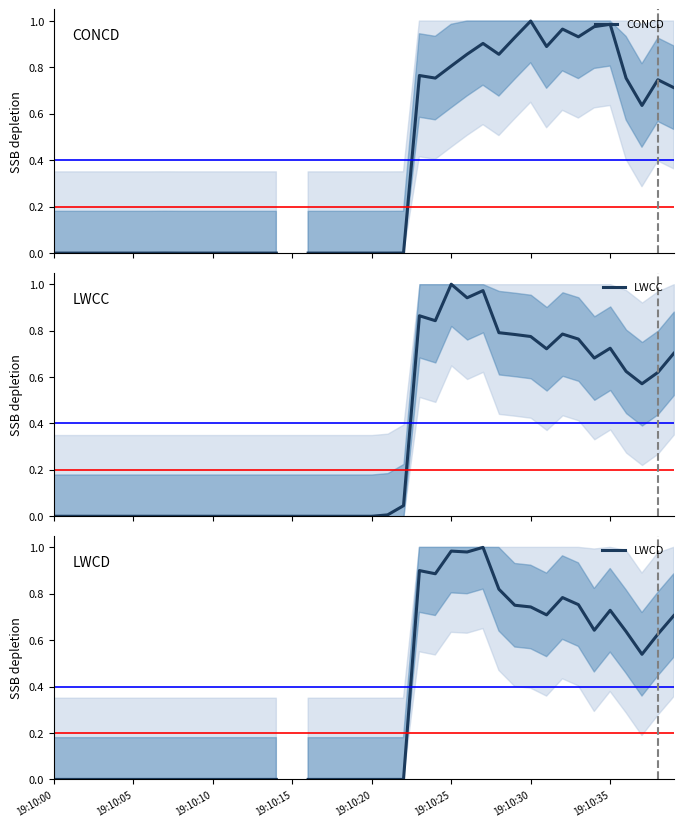

The value of CONCD at 23 is 1.2. True or false?

False